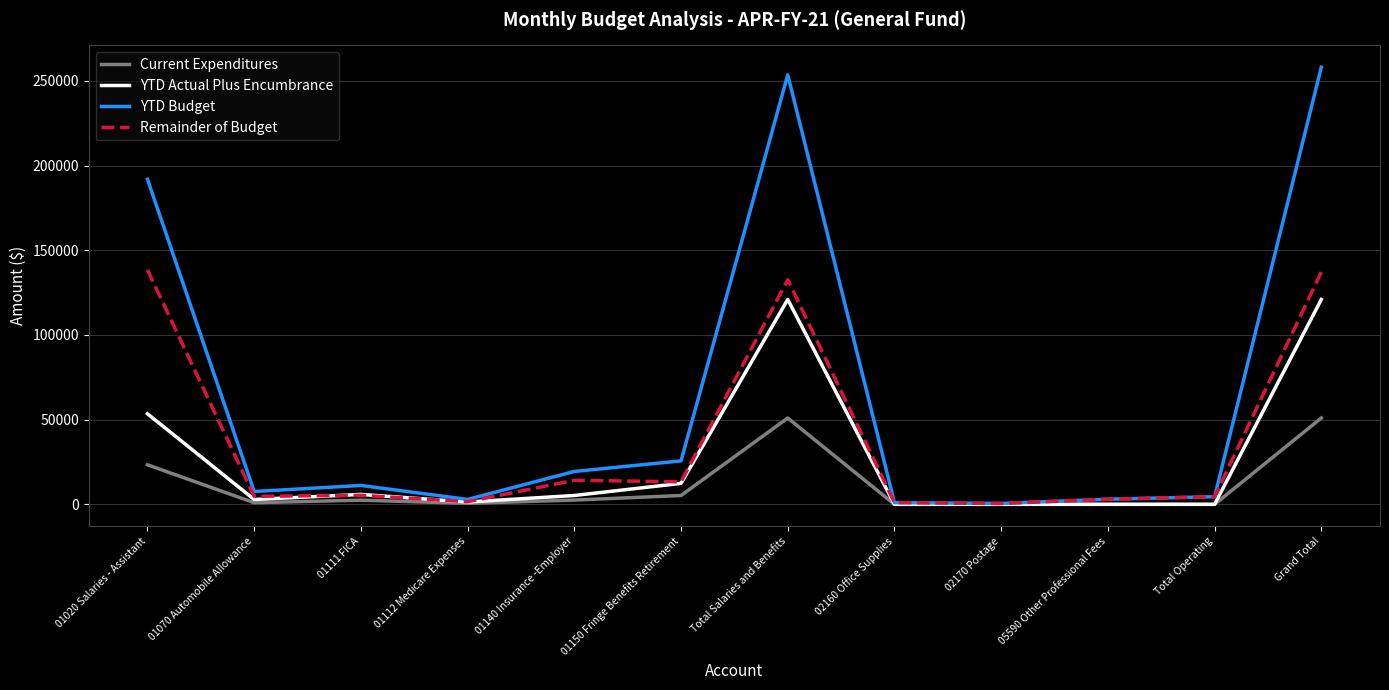

The value of YTD Actual Plus Encumbrance at 01111 FICA is 5831.2. True or false?

True